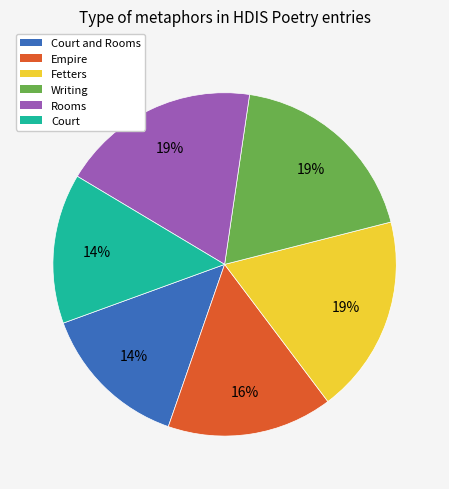

Is there any slice that represents more than half of the pie?

No